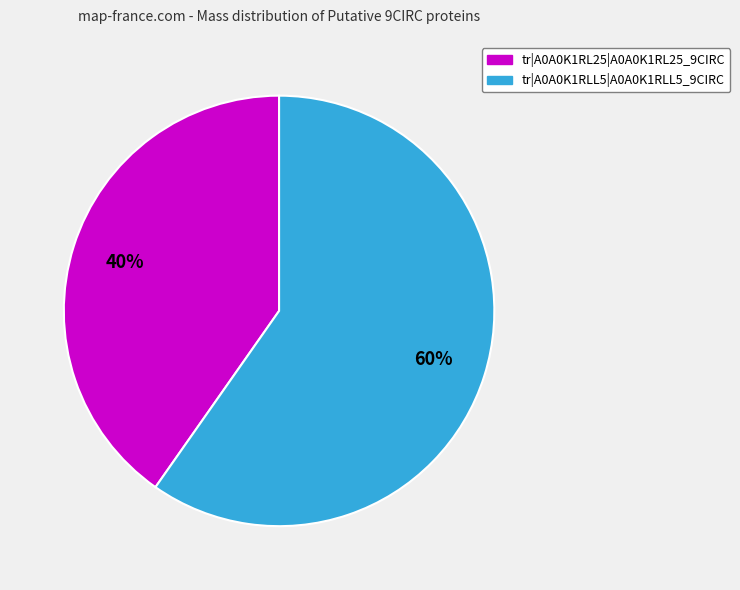

How many slices are in this pie chart?

2